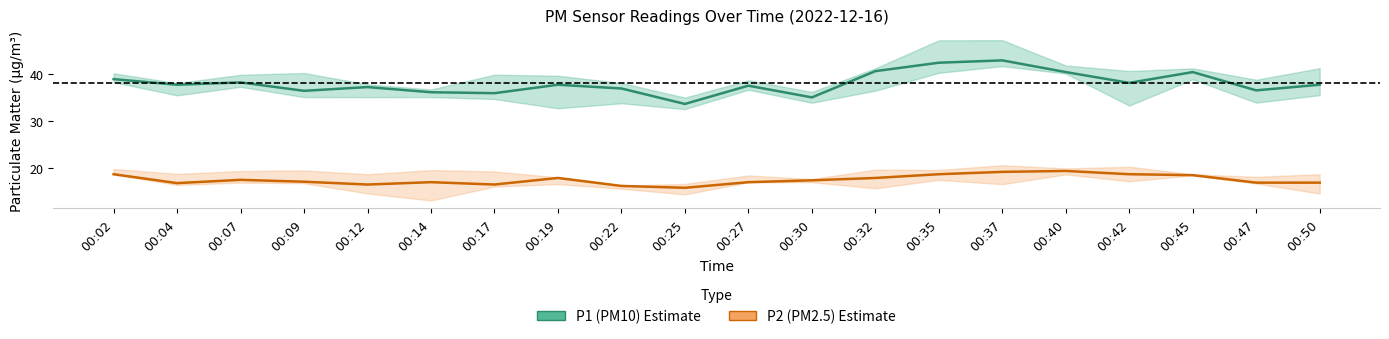

How many interior local valleys does the P1 (PM10) series have?

7